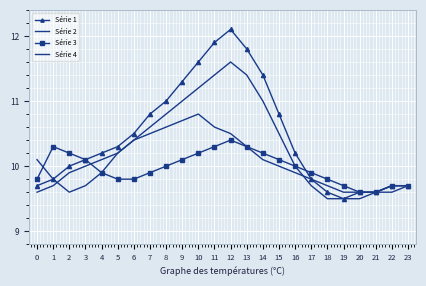

What are all the series names shown in the legend?

Série 1, Série 2, Série 3, Série 4